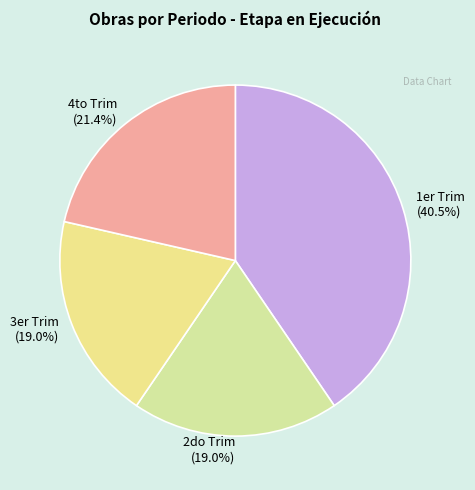

Which category has the biggest portion of the pie?

1er Trim